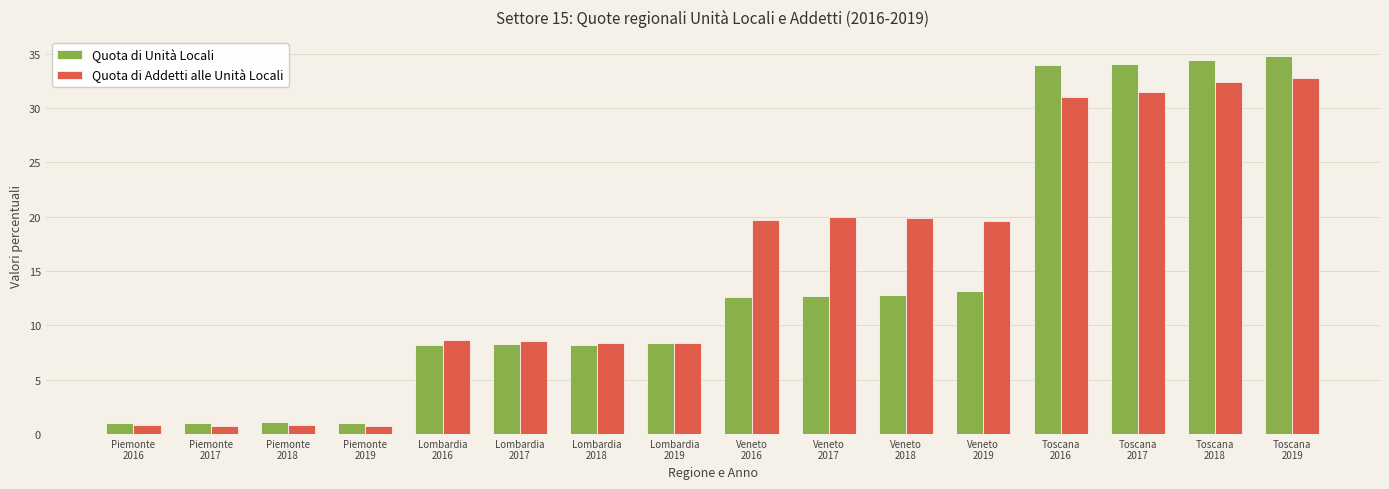

How many values in the Quota di Unità Locali series are below 12?

8